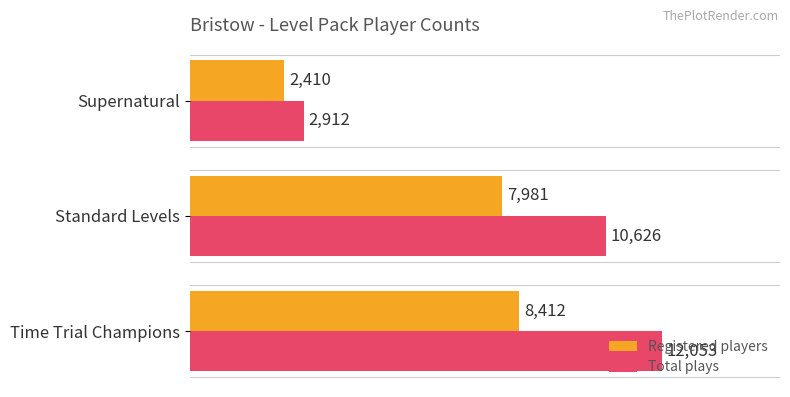

Which series has the largest total across all categories?

Total plays